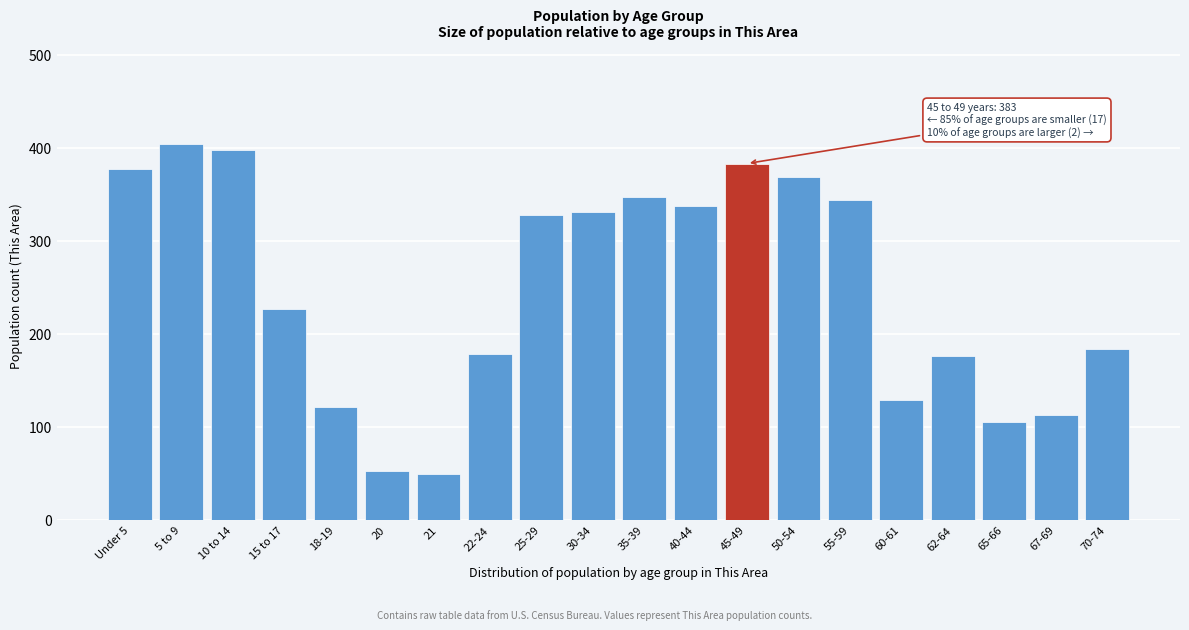

What is the value of the 19th bar from the left?

113